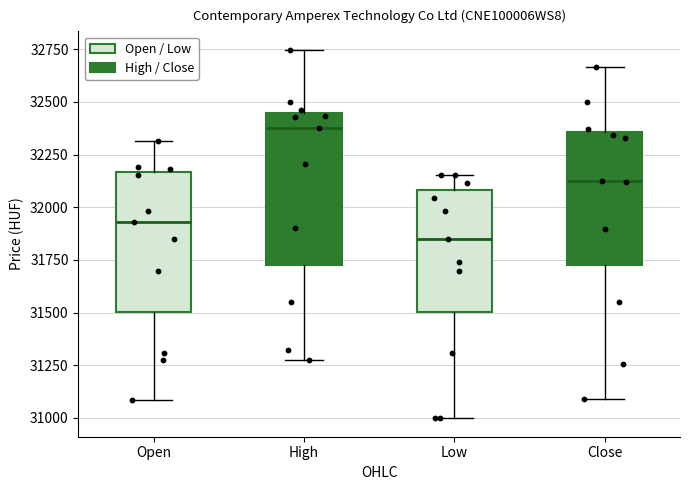

Where does the upper whisker of the box for Open end on the y-axis? The values are not printed on the chart, so give them approximately, as read against the axis.

32300